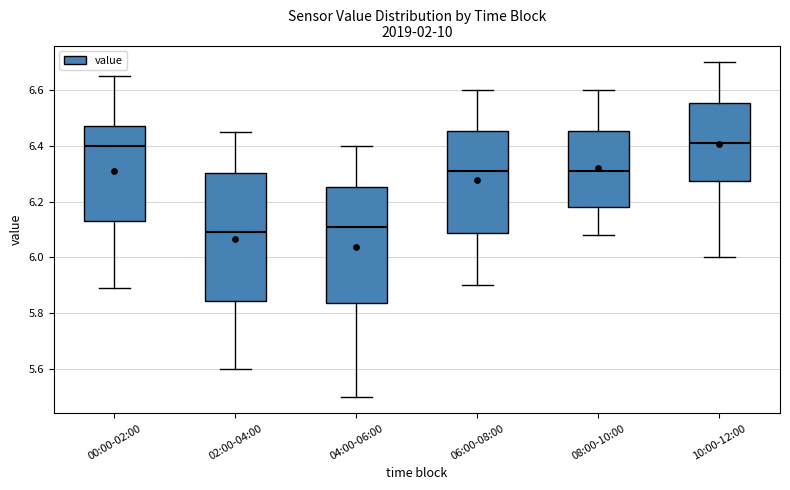

Reading left to right, read every box against the y-axis: the position of its median line, the range the box covers, and the ends of its whiskers. The values are not printed on the chart, so give them approximately, as read against the axis.

00:00-02:00: median 6.40, box 6.14 to 6.48, whiskers 5.90 to 6.66
02:00-04:00: median 6.10, box 5.84 to 6.30, whiskers 5.60 to 6.46
04:00-06:00: median 6.12, box 5.84 to 6.26, whiskers 5.50 to 6.40
06:00-08:00: median 6.32, box 6.08 to 6.46, whiskers 5.90 to 6.60
08:00-10:00: median 6.32, box 6.18 to 6.46, whiskers 6.08 to 6.60
10:00-12:00: median 6.42, box 6.28 to 6.56, whiskers 6.00 to 6.70